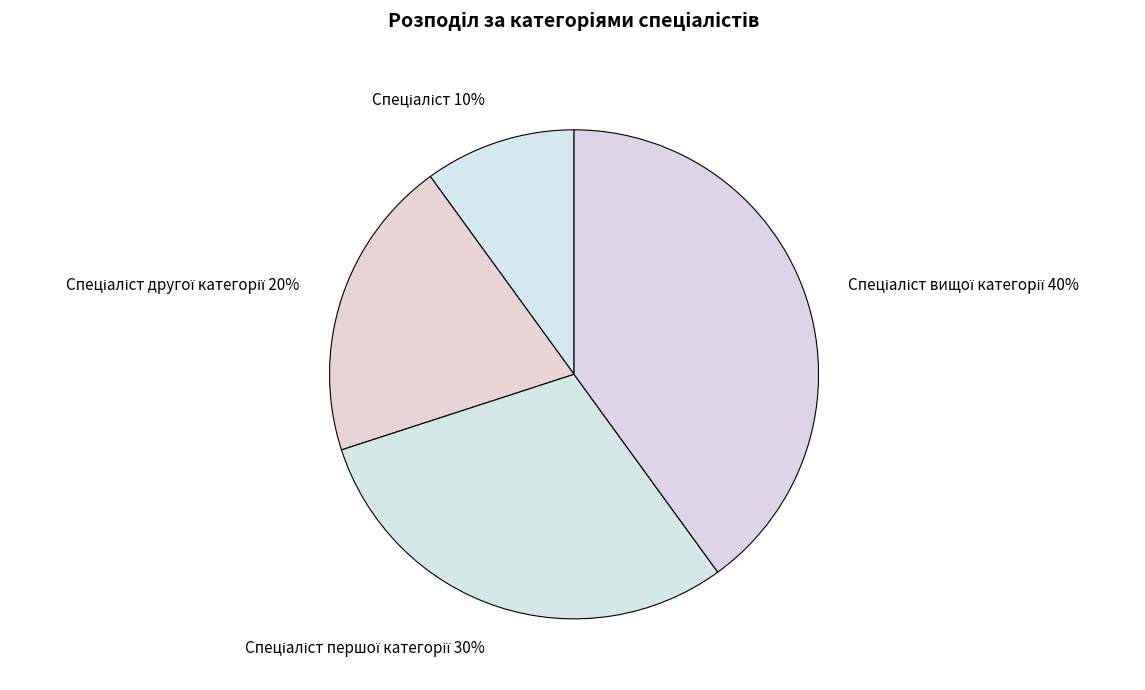

Is there any slice that represents more than half of the pie?

No